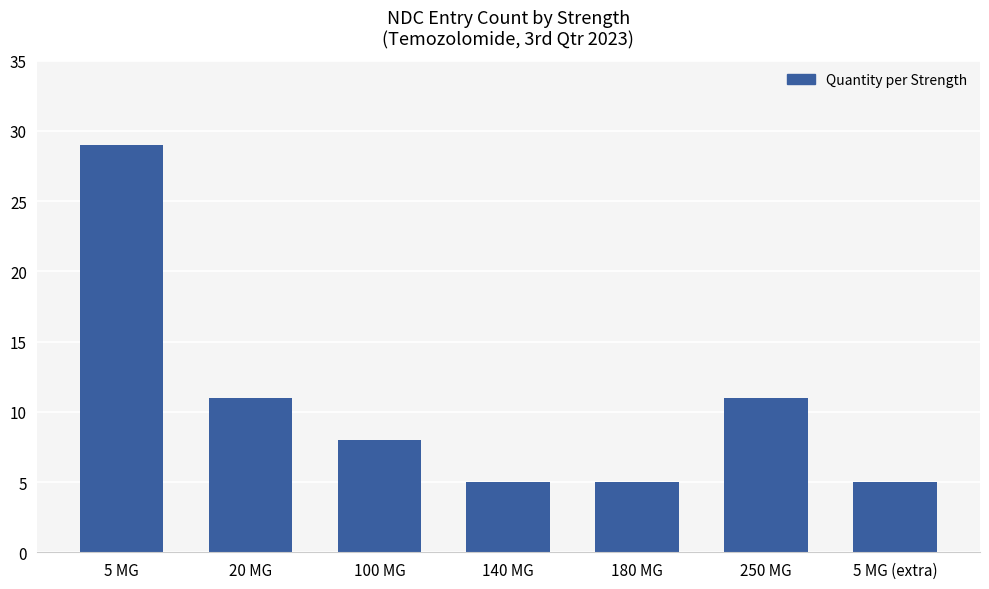

Is it true that the value at 100 MG is 8?

True